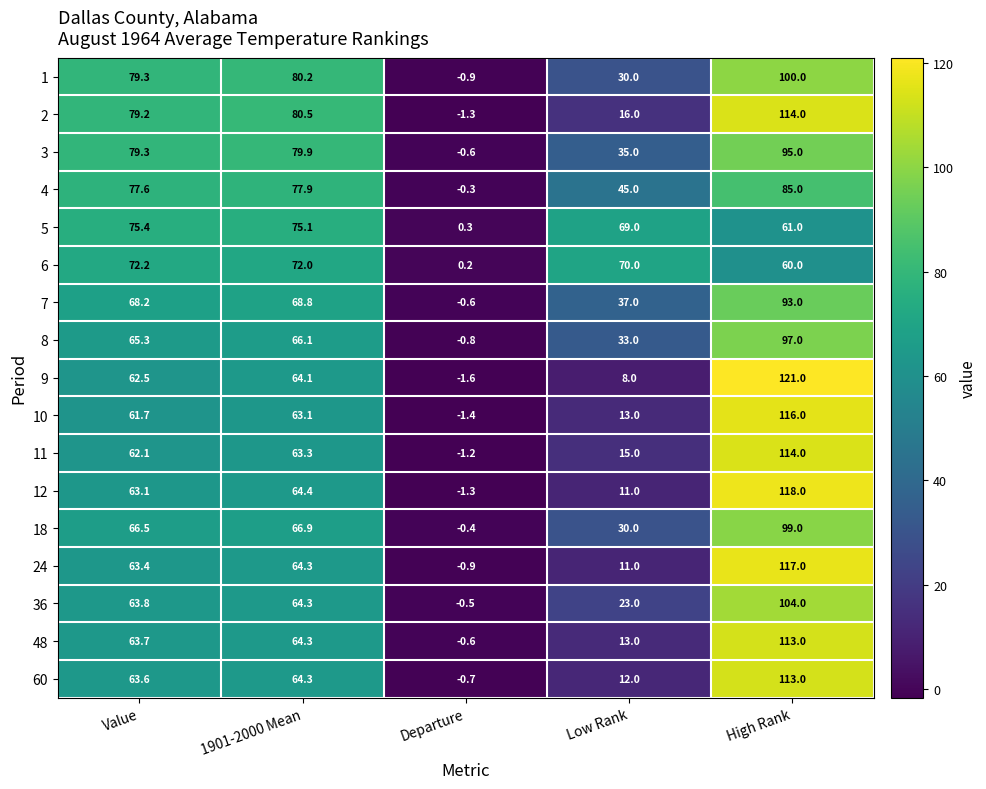

What is the minimum value shown in the chart?

-1.6